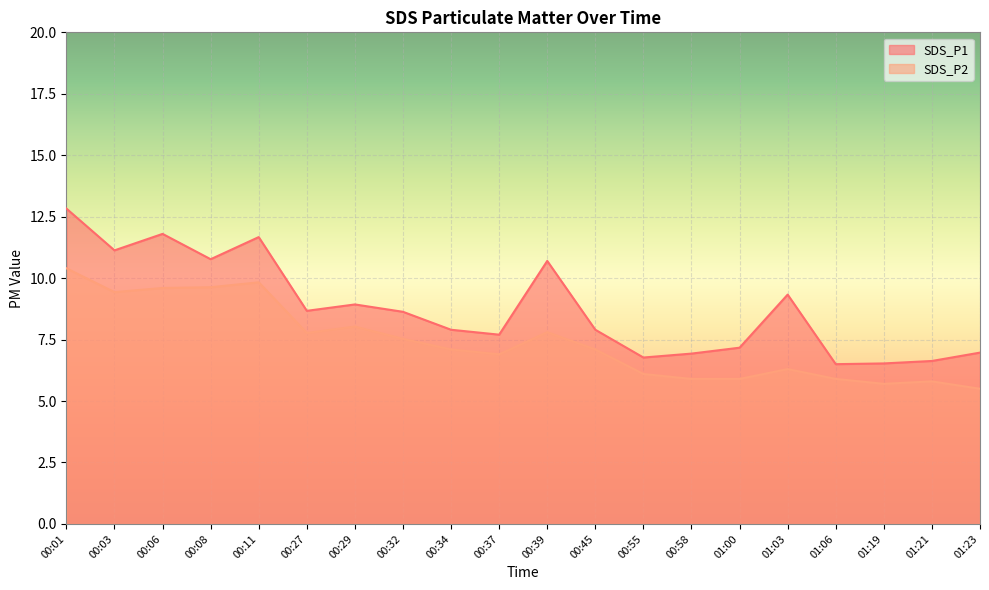

At which category is the sum across all series the highest?

00:01